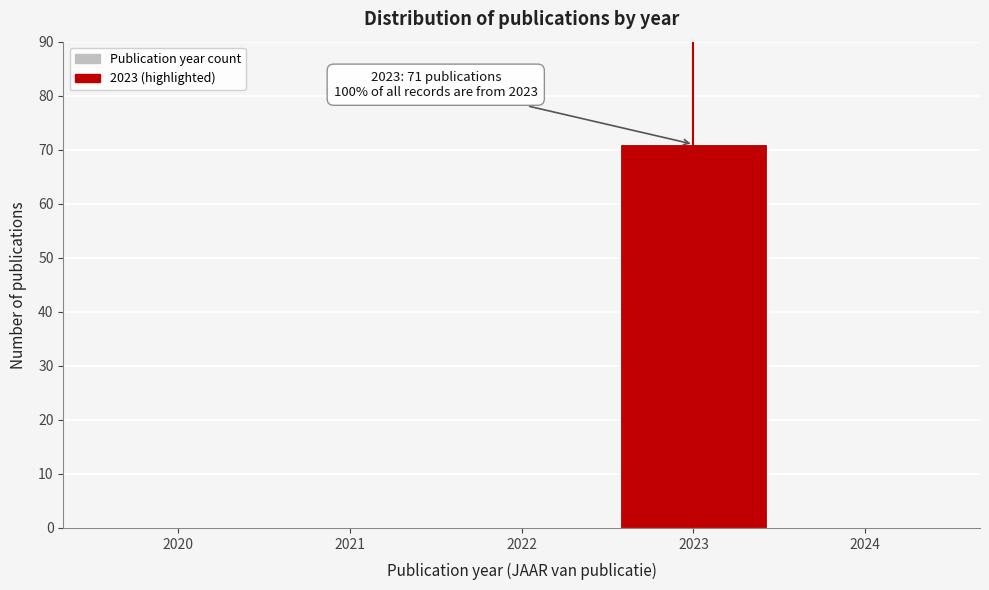

Reading left to right, extract all data points from this chart.

2020=0	2021=0	2022=0	2023=71	2024=0